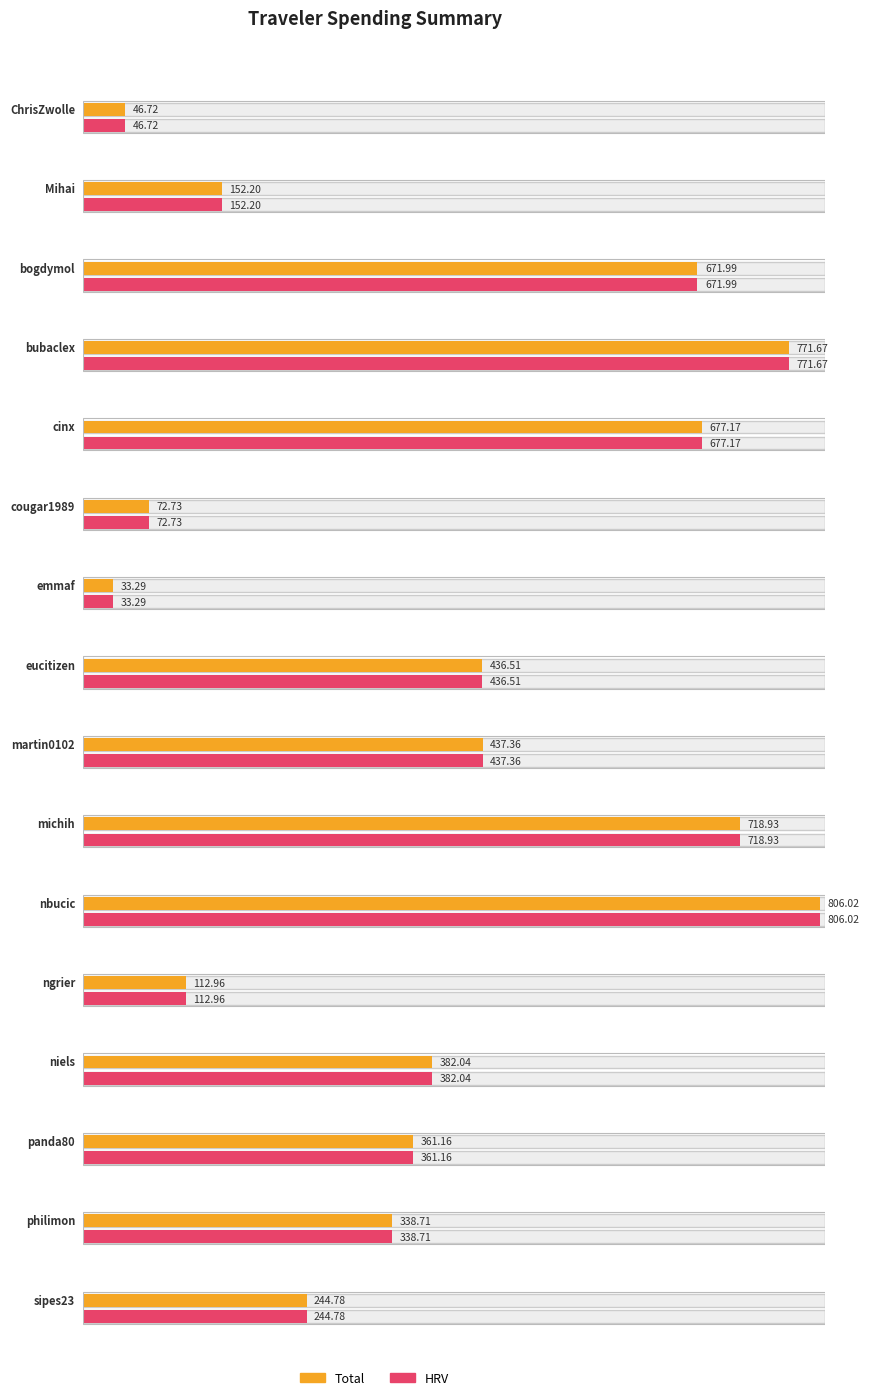

What is the maximum value shown in the chart?

806.0